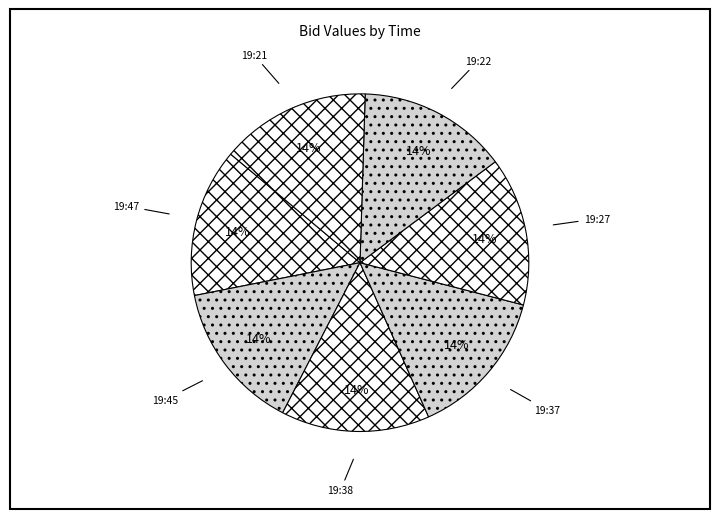

To the nearest percent, what is the average slice percentage?

14%